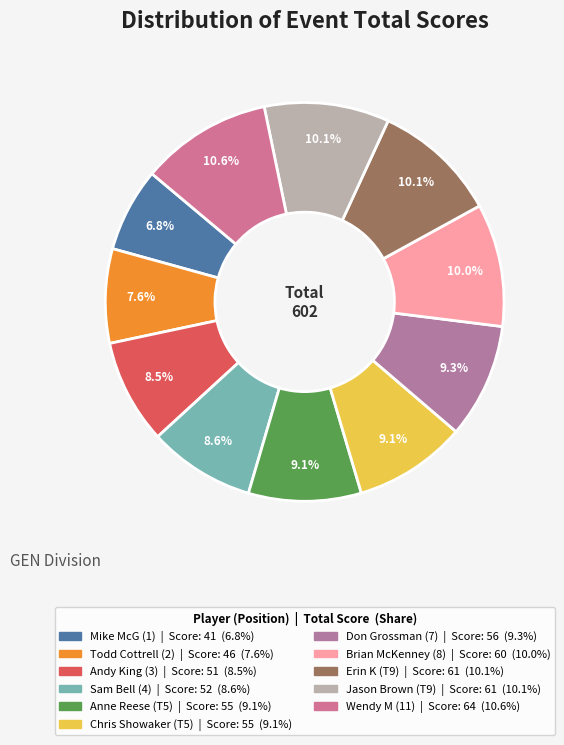

Which category has the biggest portion of the pie?

Wendy M (11)